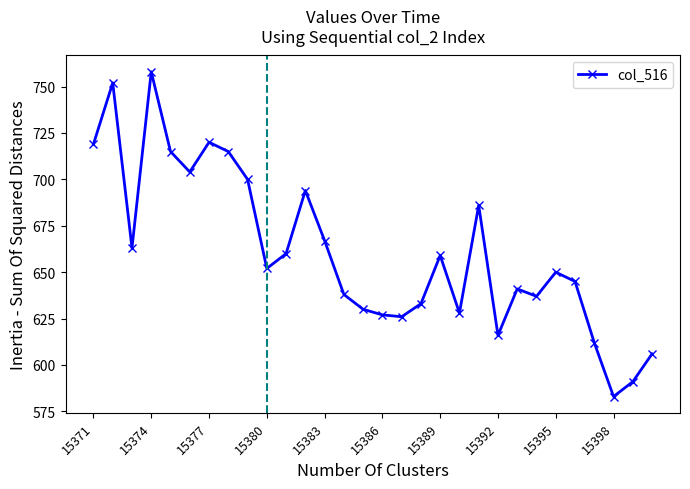

What is the value of the 4th point from the left?

758